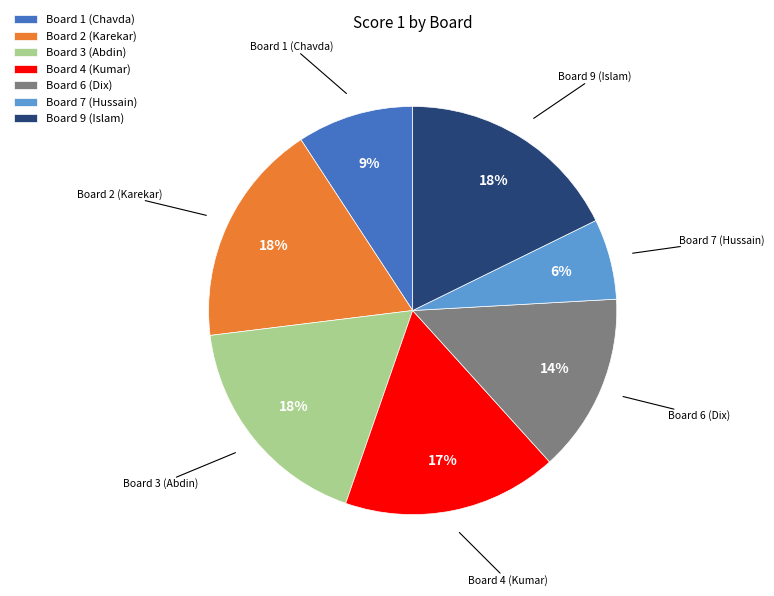

Does Board 7 (Hussain) represent more than half of the total?

No